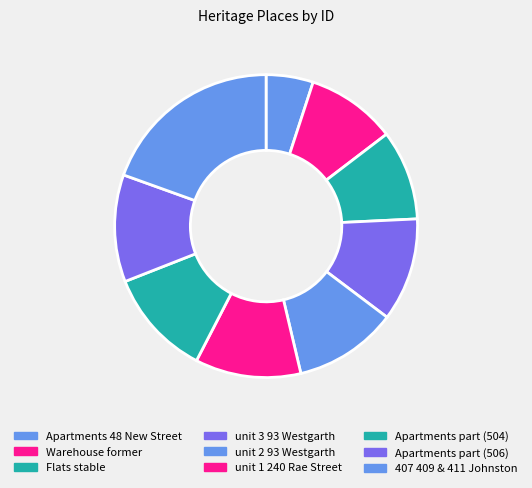

Does any single category account for the majority?

No